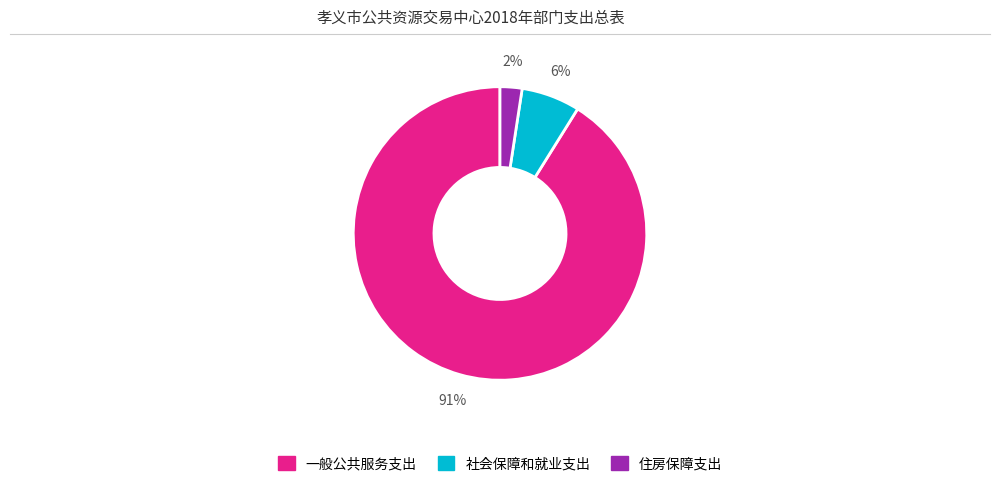

Rank the categories by value from lowest to highest.

住房保障支出, 社会保障和就业支出, 一般公共服务支出